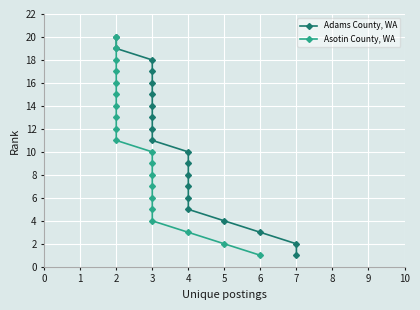

True or false: Asotin County, WA has more than 0 interior local peaks.

False